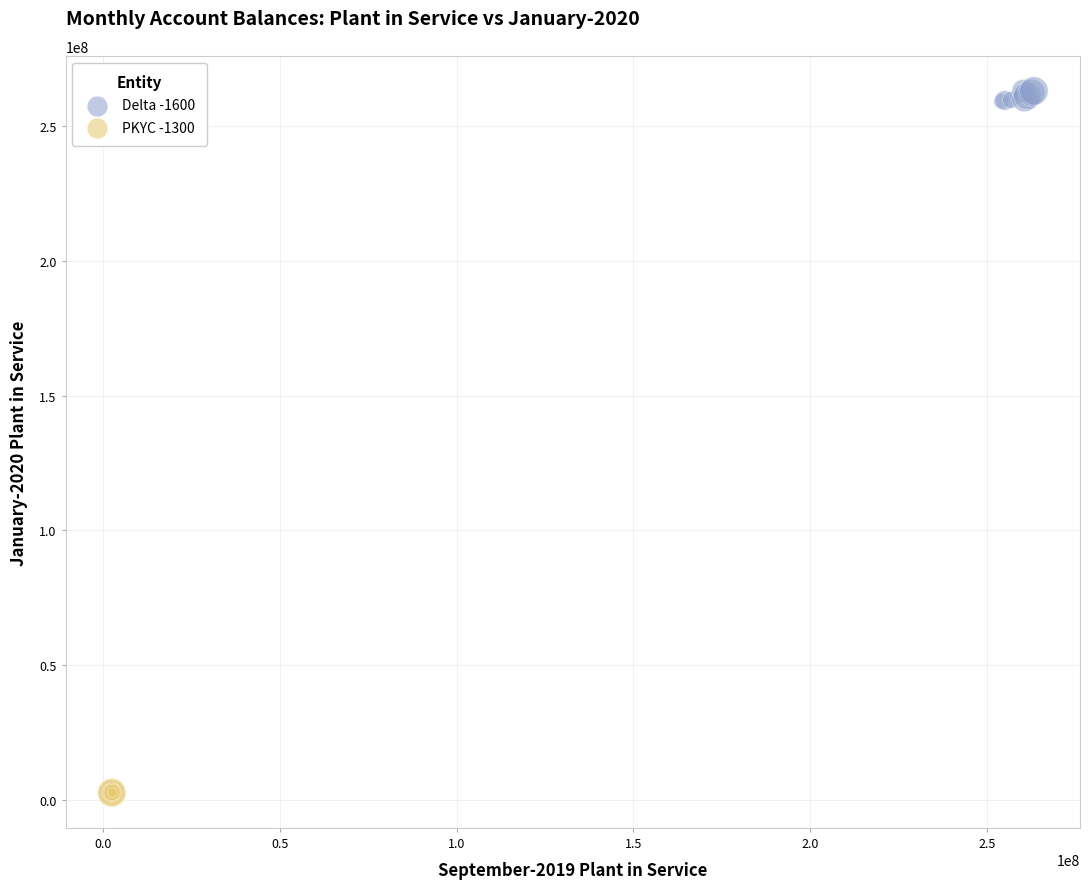

Which series reaches the minimum Y coordinate?

PKYC -1300